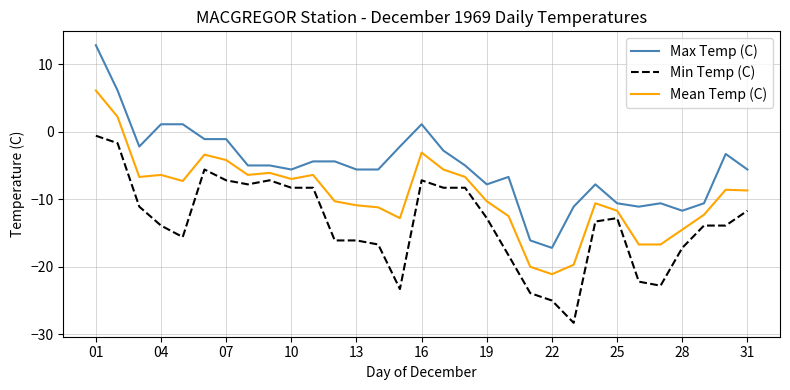

What is the difference between the maximum and minimum values in the Max Temp (C) series?

30.0